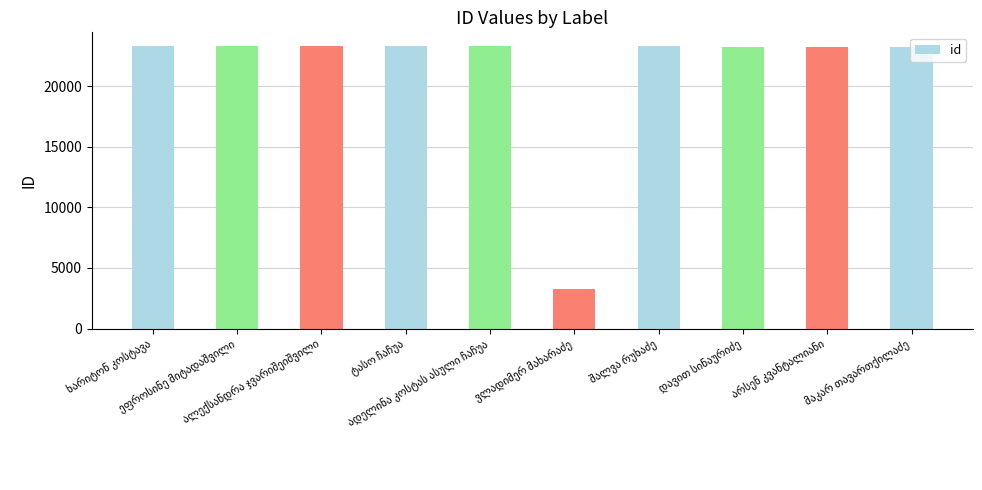

What is the smallest value displayed?

3290